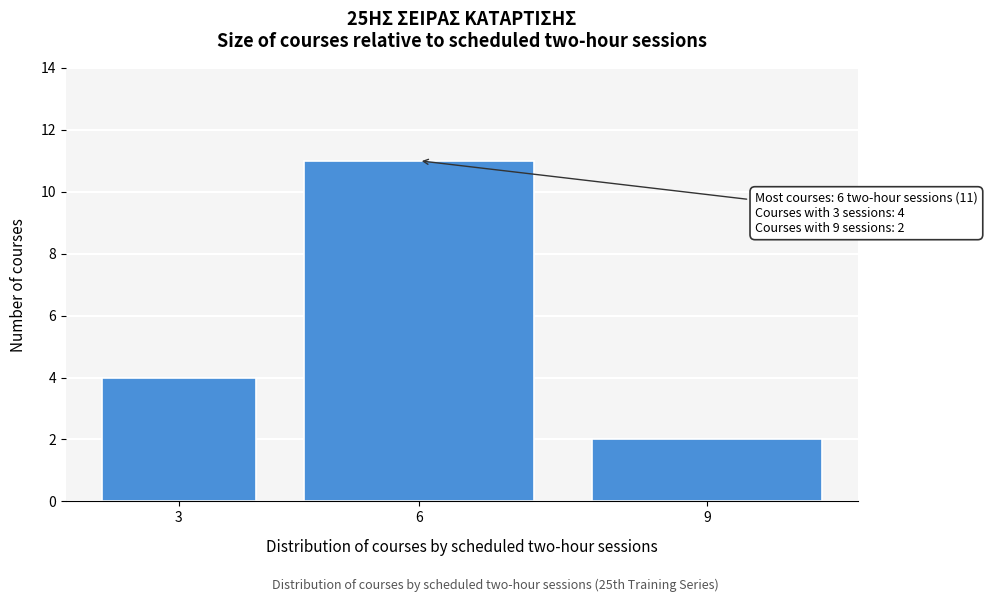

Reading left to right, what are all the values shown in this chart?

4	11	2